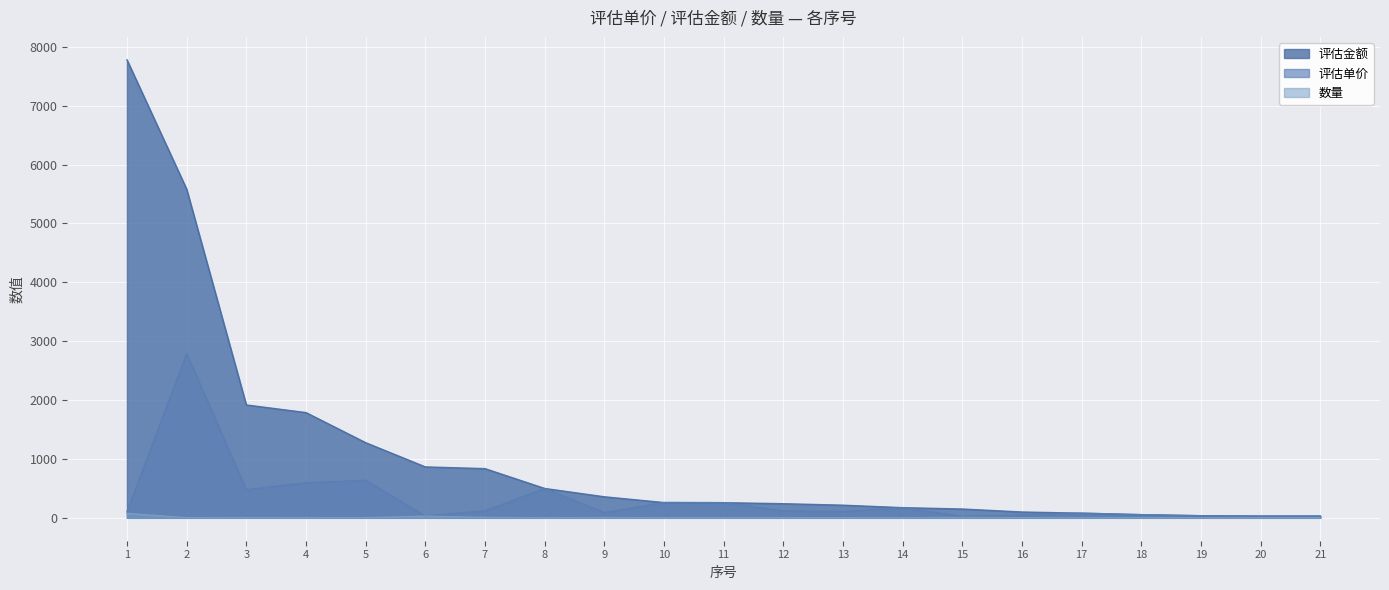

Is the value of 数量 at 8 greater than the value of 评估金额 at 13?

No